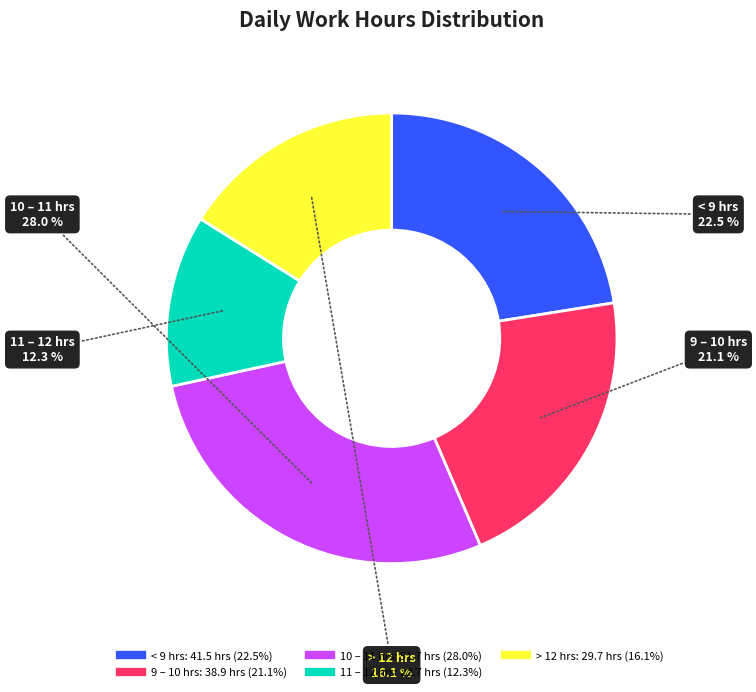

Is there any slice that represents more than half of the pie?

No